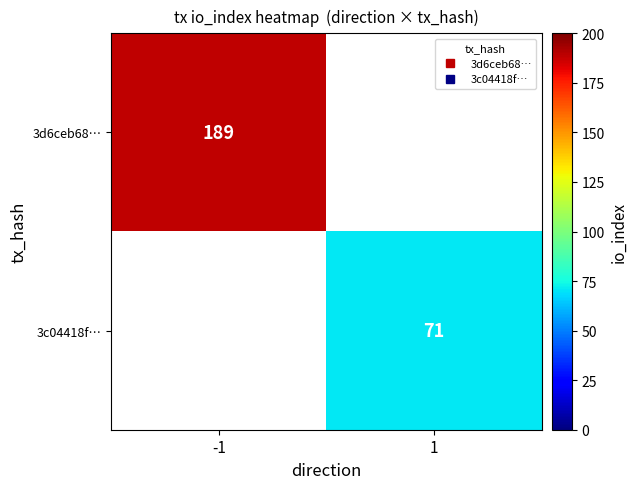

What is the maximum value shown in the chart?

189.0